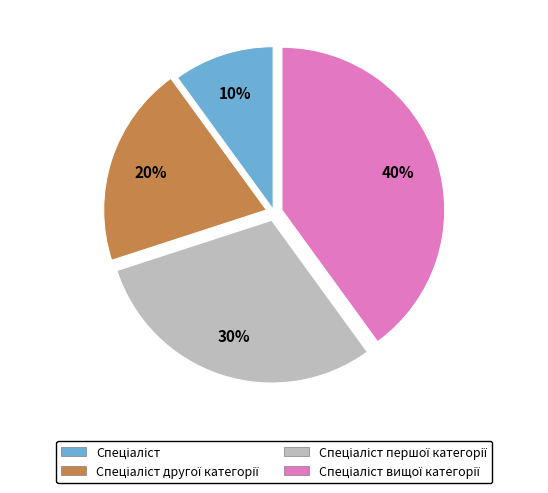

Is there a majority slice in this chart?

No